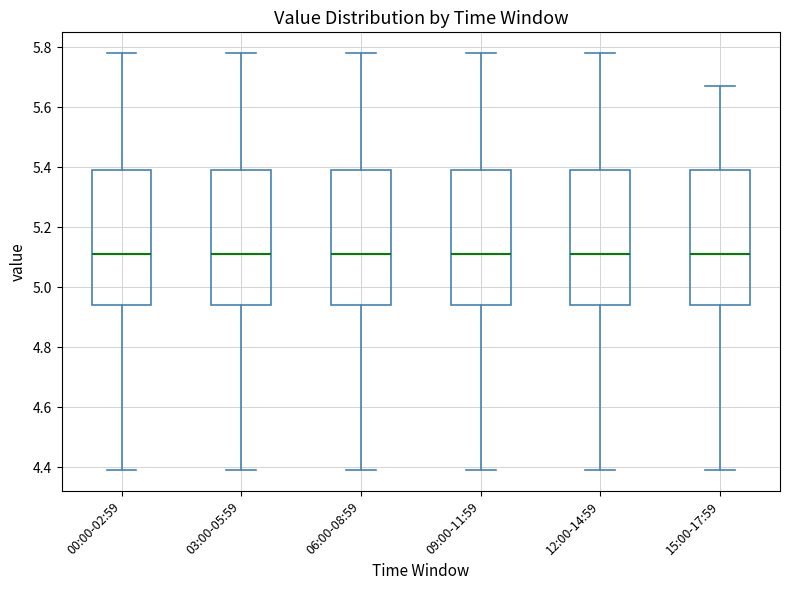

Reading left to right, transcribe this box plot: for each box, give where its median line is, the range the box spans, and where its two whiskers end, as read against the y-axis. The values are not printed on the chart, so give them approximately, as read against the axis.

00:00-02:59: median 5.12, box 4.94 to 5.40, whiskers 4.40 to 5.78
03:00-05:59: median 5.12, box 4.94 to 5.40, whiskers 4.40 to 5.78
06:00-08:59: median 5.12, box 4.94 to 5.40, whiskers 4.40 to 5.78
09:00-11:59: median 5.12, box 4.94 to 5.40, whiskers 4.40 to 5.78
12:00-14:59: median 5.12, box 4.94 to 5.40, whiskers 4.40 to 5.78
15:00-17:59: median 5.12, box 4.94 to 5.40, whiskers 4.40 to 5.68